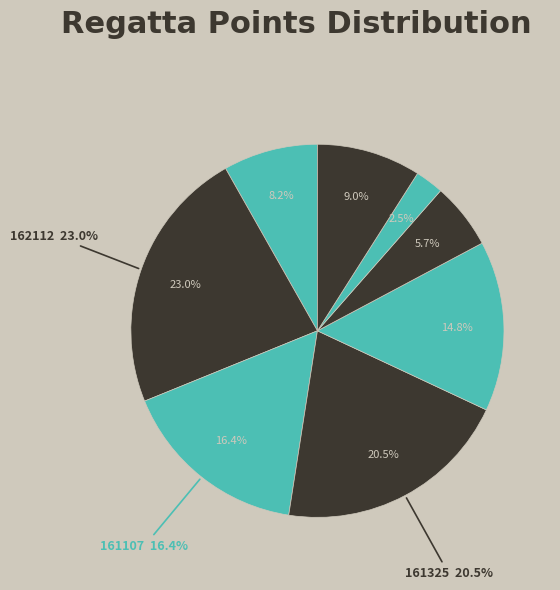

Rank the categories by value from lowest to highest.

162418, 161331, 161202, 161137, 162145, 161107, 161325, 162112